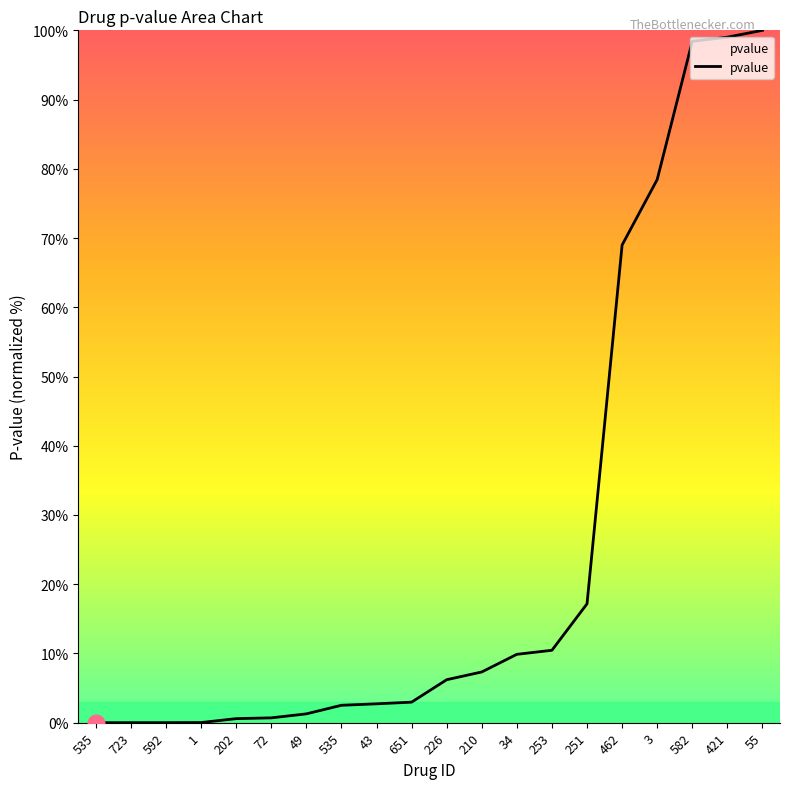

Which label corresponds to the largest value in the chart?

55